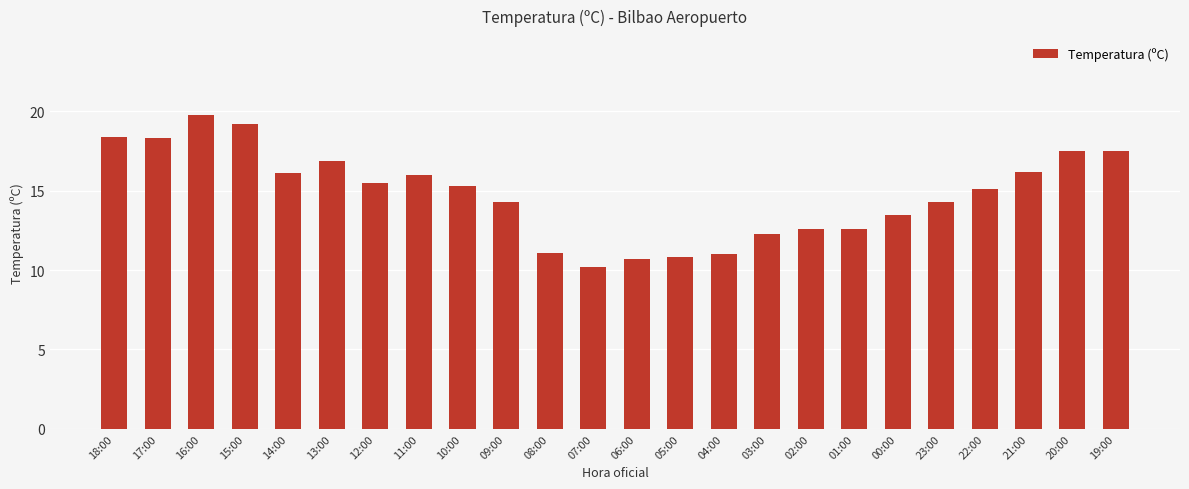

What is the label of the 3rd bar from the left?

16:00